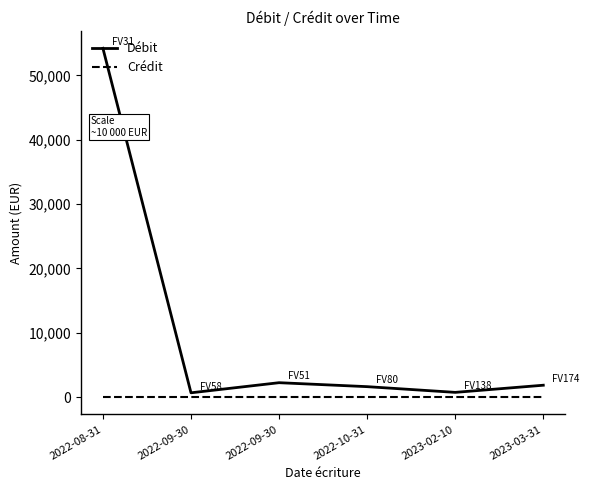

Does the chart display data point markers on the line(s)?

No